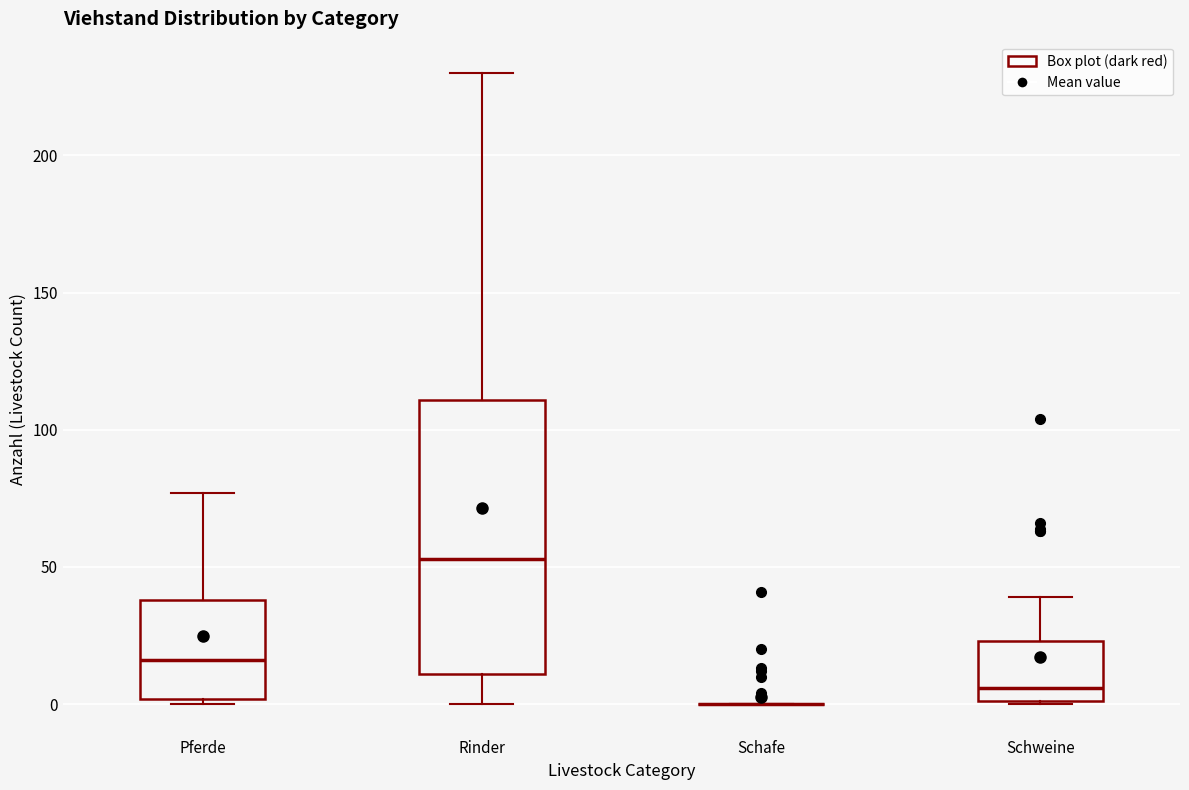

Reading left to right, transcribe this box plot: for each box, give where its median line is, the range the box spans, and where its two whiskers end, as read against the y-axis. The values are not printed on the chart, so give them approximately, as read against the axis.

Pferde: median 15, box 0 to 40, whiskers 0 (just below the box's lower edge) to 75
Rinder: median 55, box 10 to 110, whiskers 0 to 230
Schafe: box collapsed to a line at 0, whiskers 0 to 0
Schweine: median 5, box 0 to 25, whiskers 0 to 40